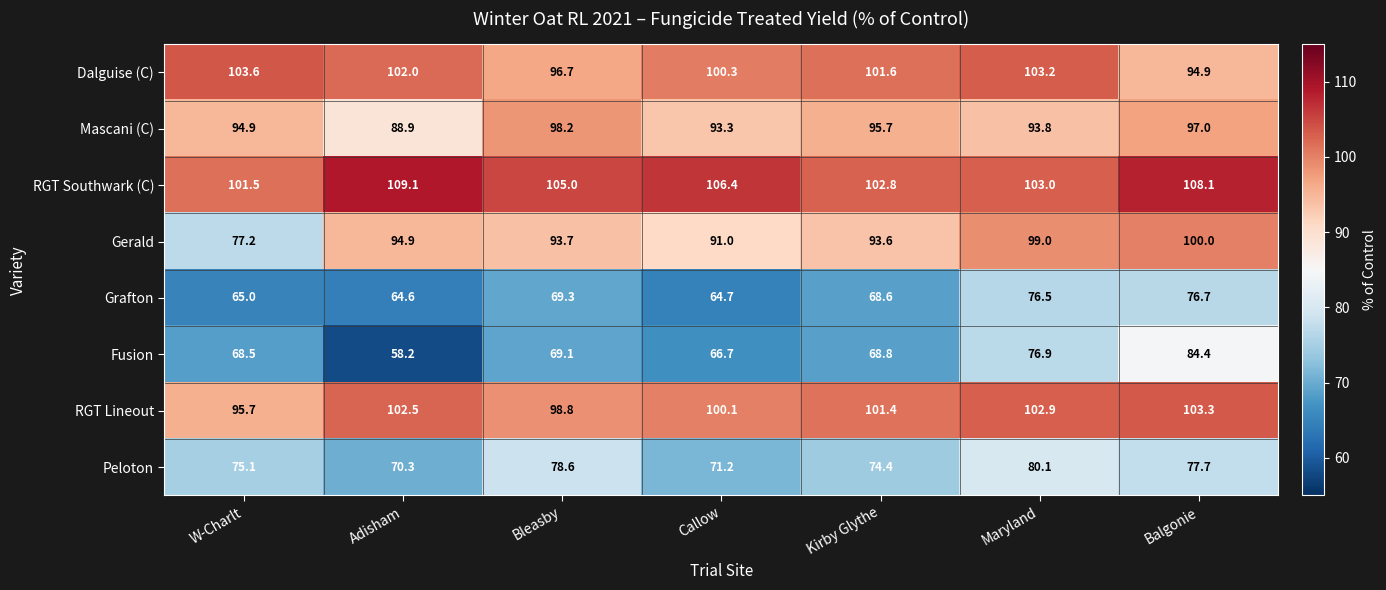

Rank the series at W-Charlt from lowest to highest value.

Grafton, Fusion, Peloton, Gerald, Mascani (C), RGT Lineout, RGT Southwark (C), Dalguise (C)